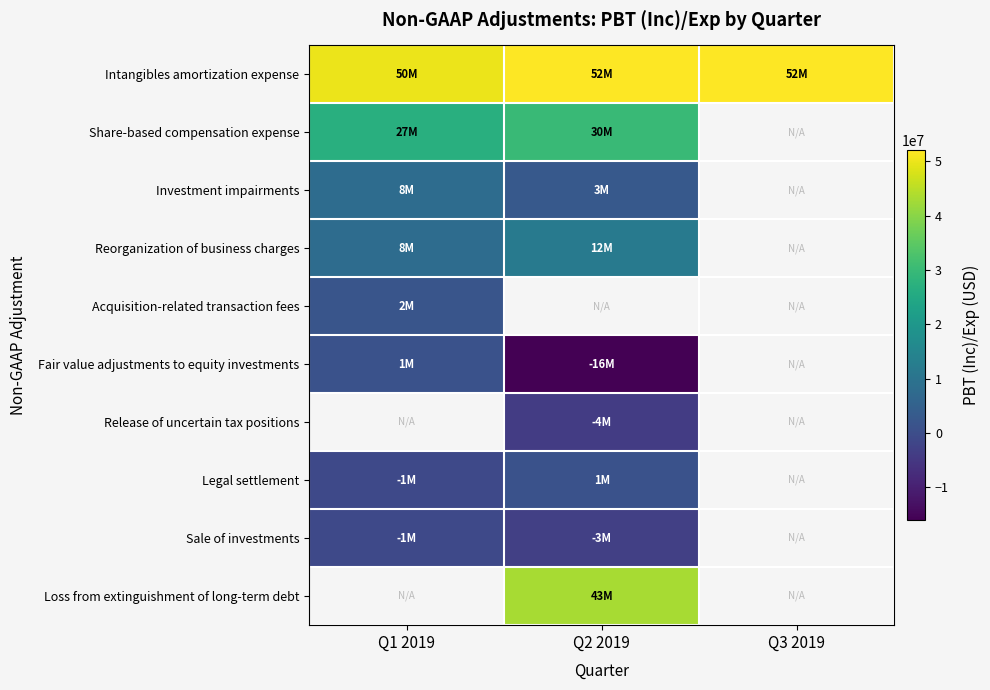

Count the Sale of investments values in the range -3000000 to -1000000.

2